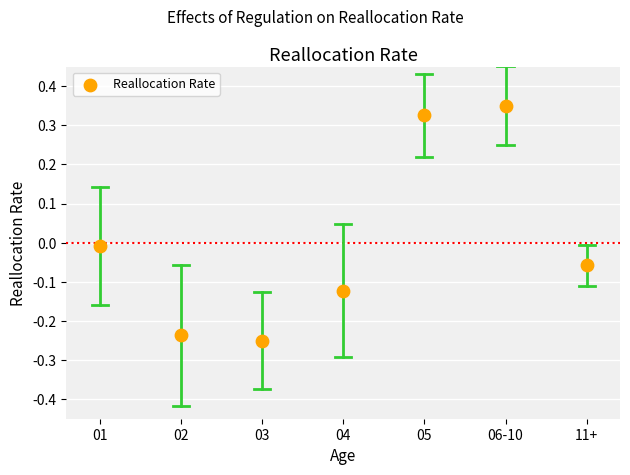

What is the range of Y values (max minus min)?

0.6